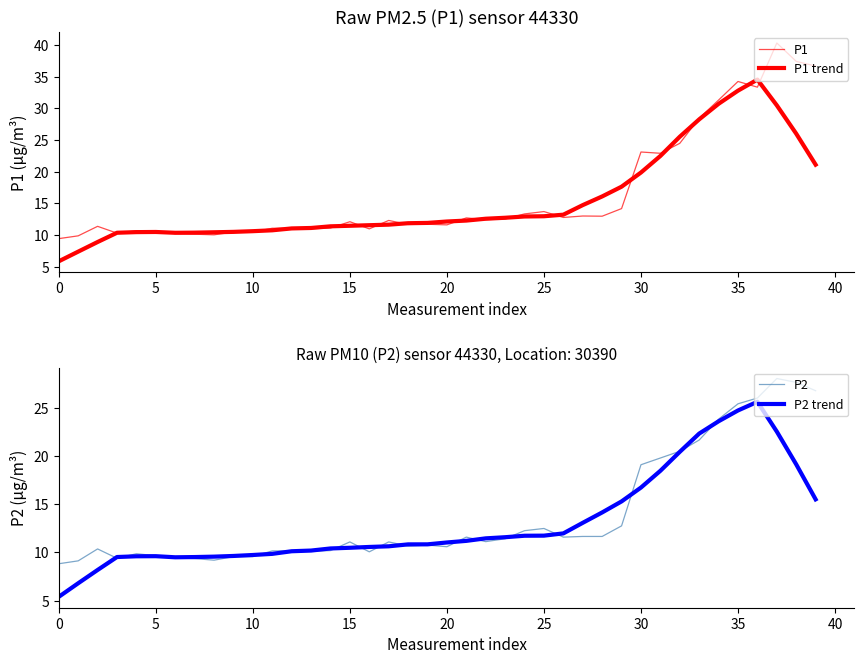

What is the maximum value shown in the chart?

40.3